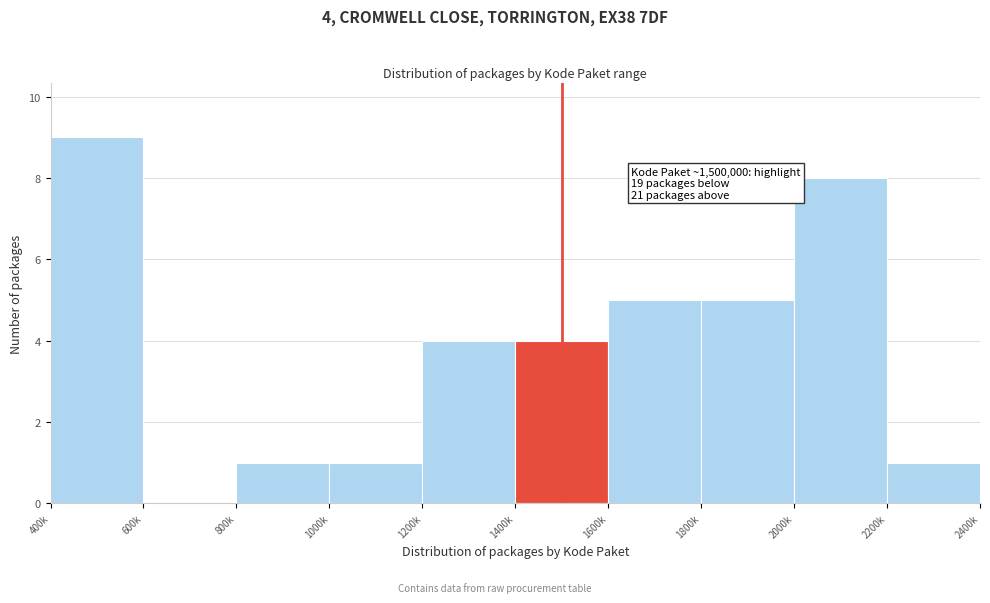

Reading left to right, what are all the values shown in this chart?

400k=9	600k=0	800k=1	1000k=1	1200k=4	1400k=4	1600k=5	1800k=5	2000k=8	2200k=1